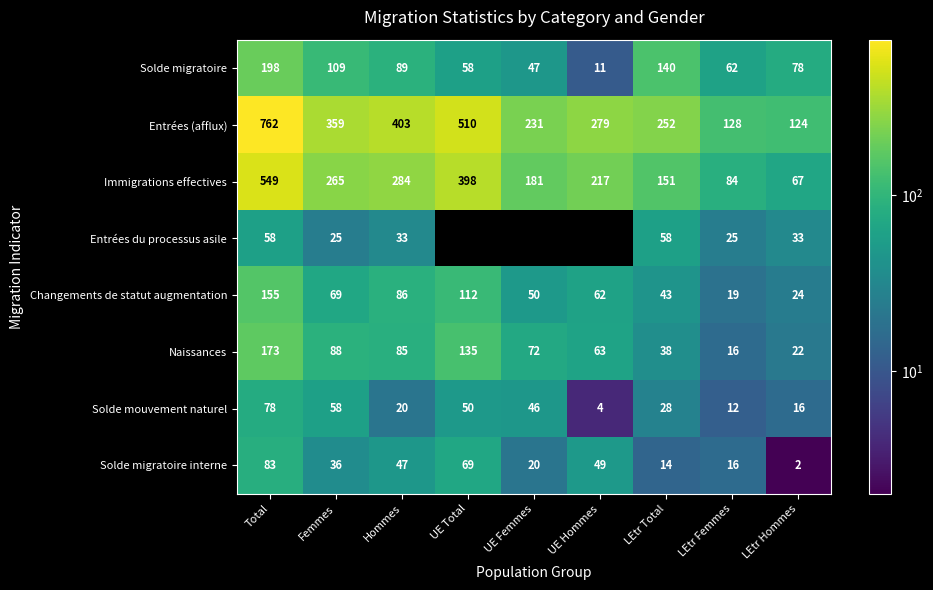

Is it true that Solde migratoire equals 91 at UE Total?

False